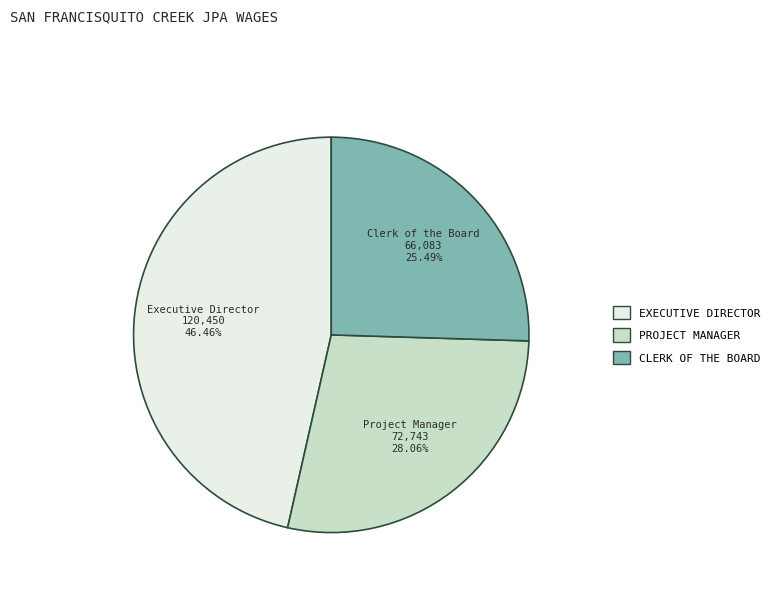

Which slice is the smallest?

Clerk of the Board